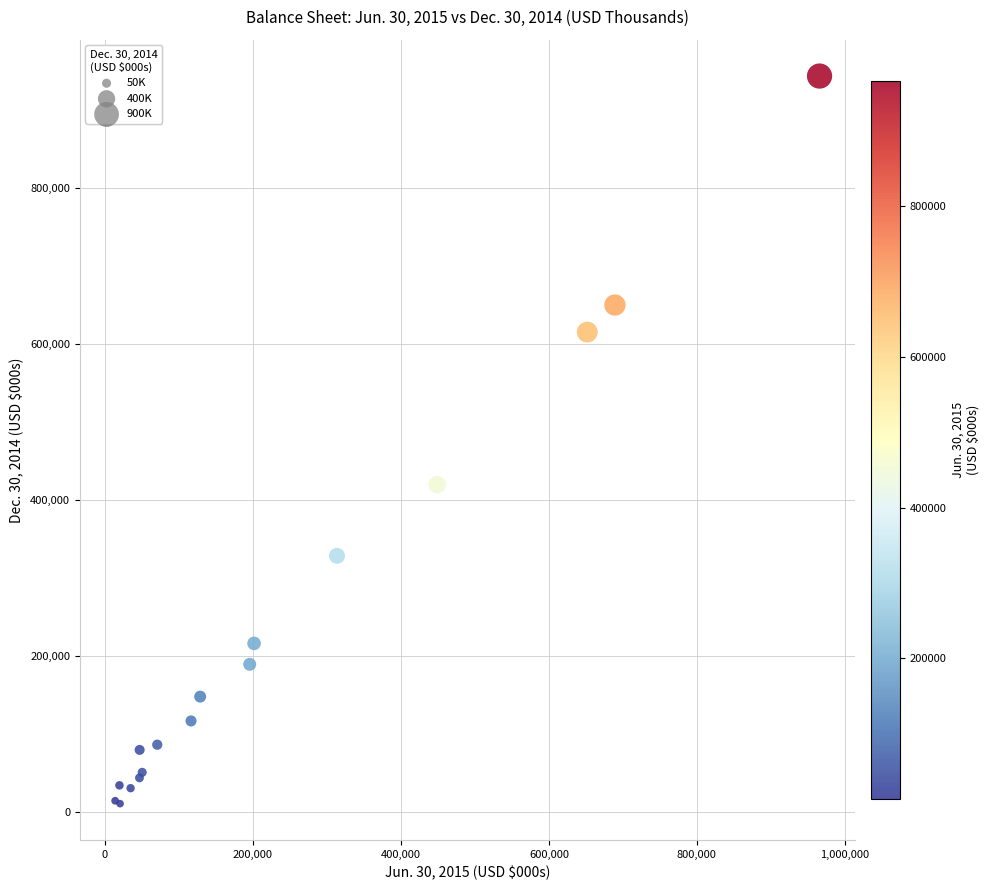

What Y value in the scatter plot is closest to 476847?

419436